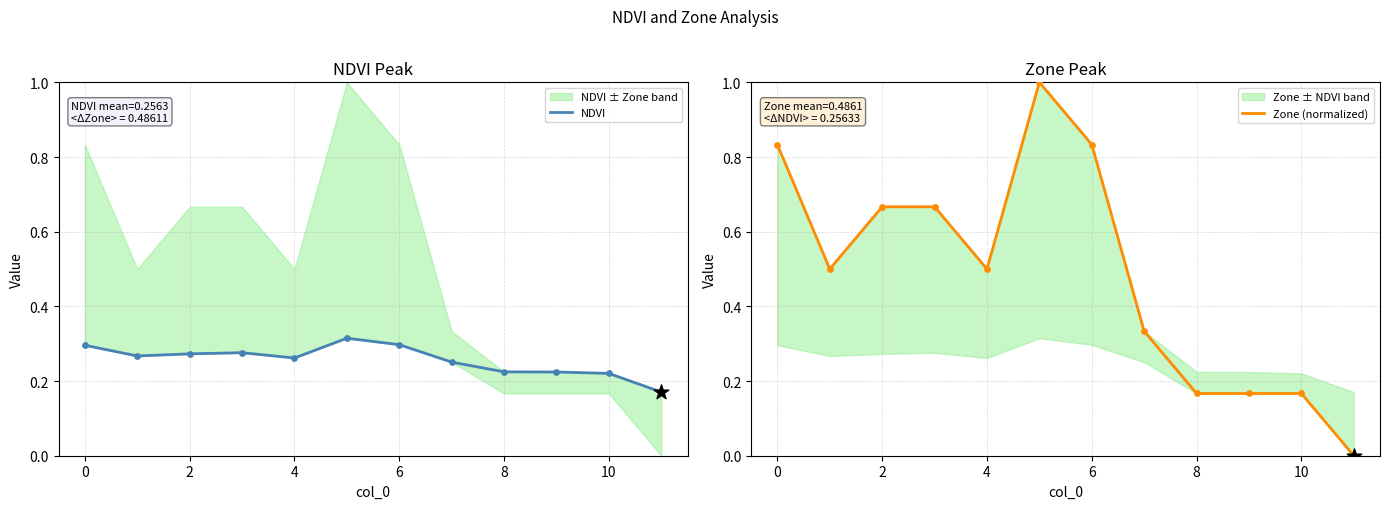

Which series has the largest total across all categories?

Zone (normalized)